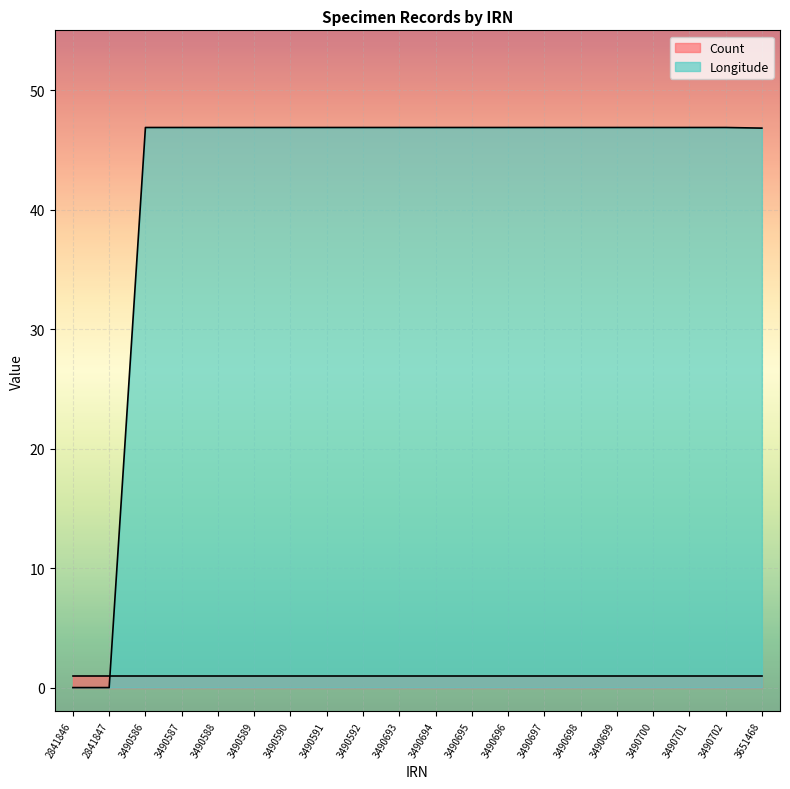

What is the value of the 11th point from the left?

46.9